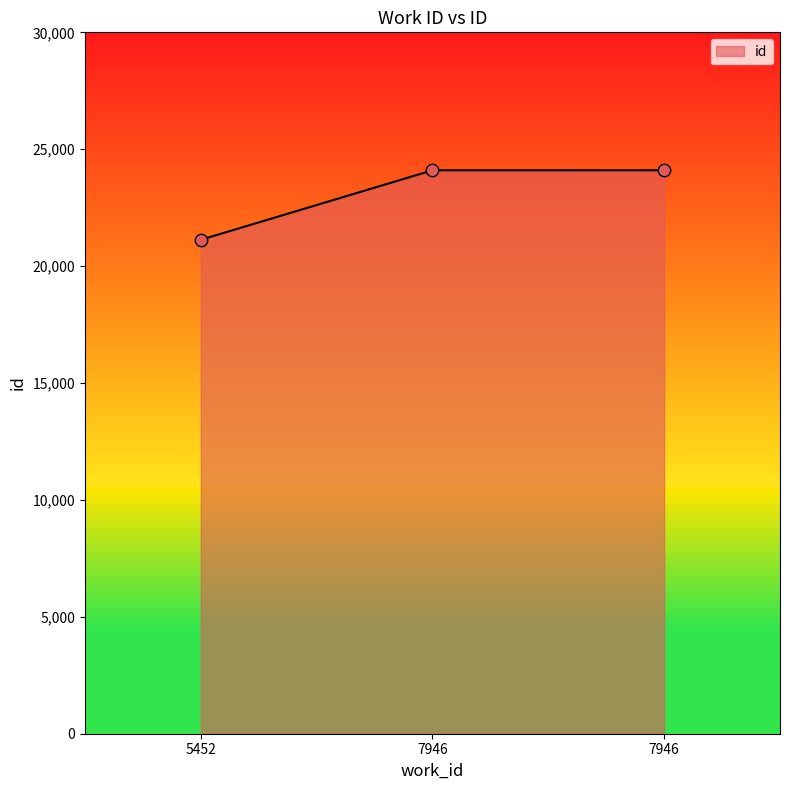

Is this an area chart (filled region under the line)?

Yes